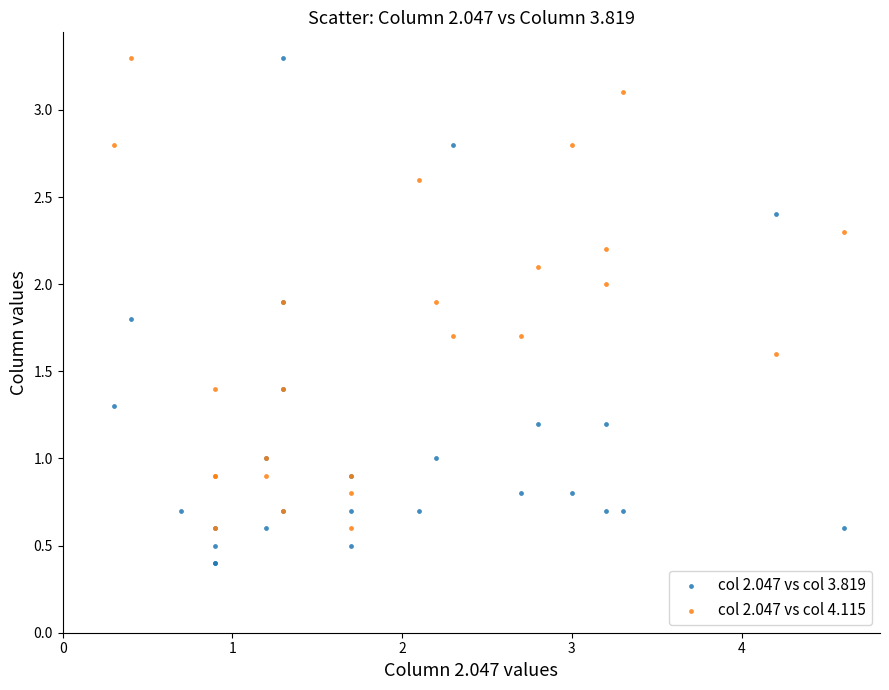

Which series contains the lowest Y value?

col 2.047 vs col 3.819